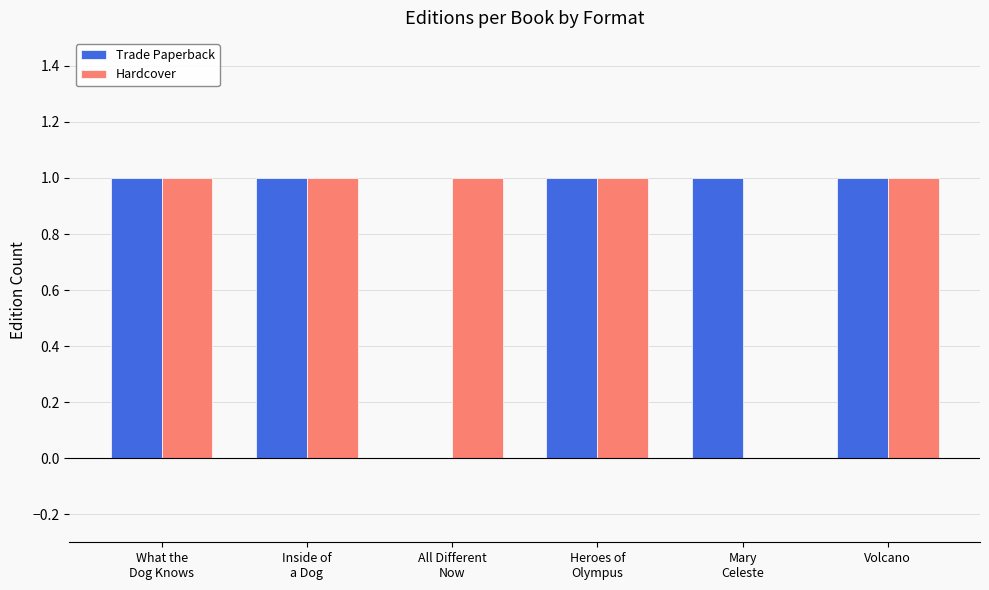

How many positive values does the Hardcover series have?

5